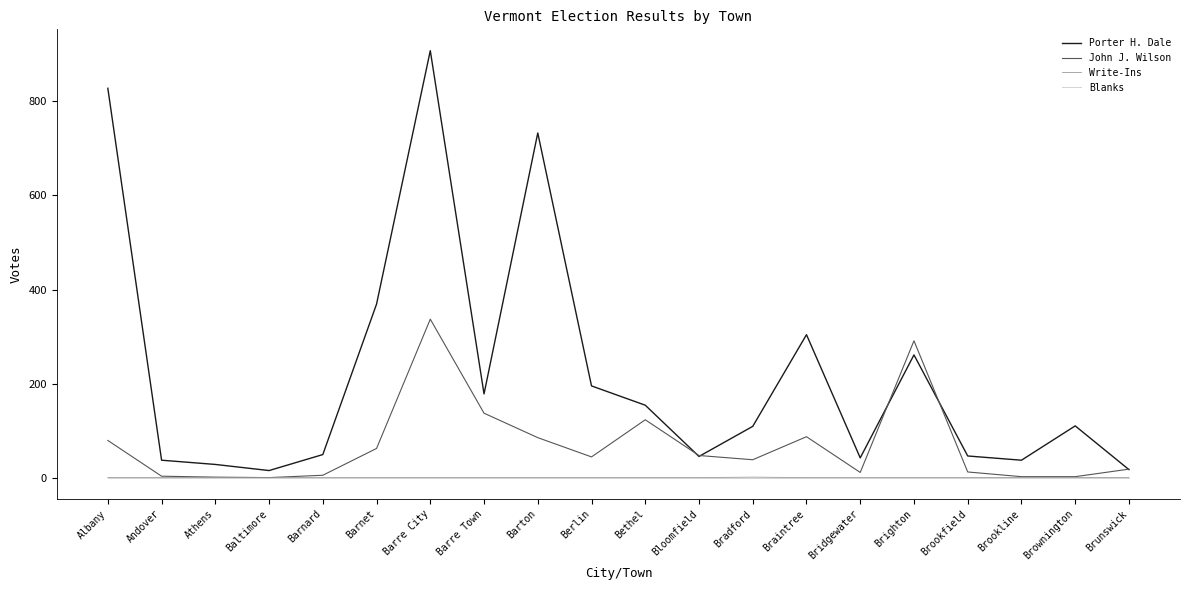

True or false: Blanks and Porter H. Dale intersect in this chart.

False